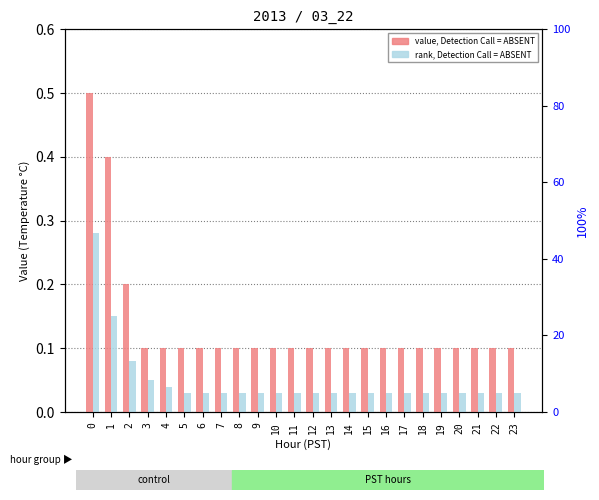

Between 7 and 11, which series saw the biggest shift?

value, Detection Call = ABSENT